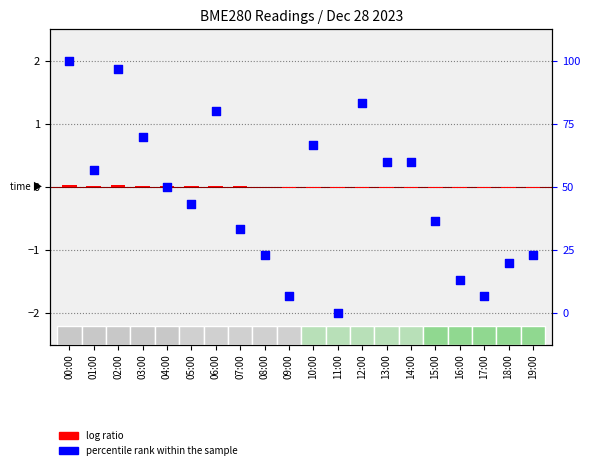

Is the value of log ratio at 00:00 greater than the value of percentile rank within the sample at 17:00?

No